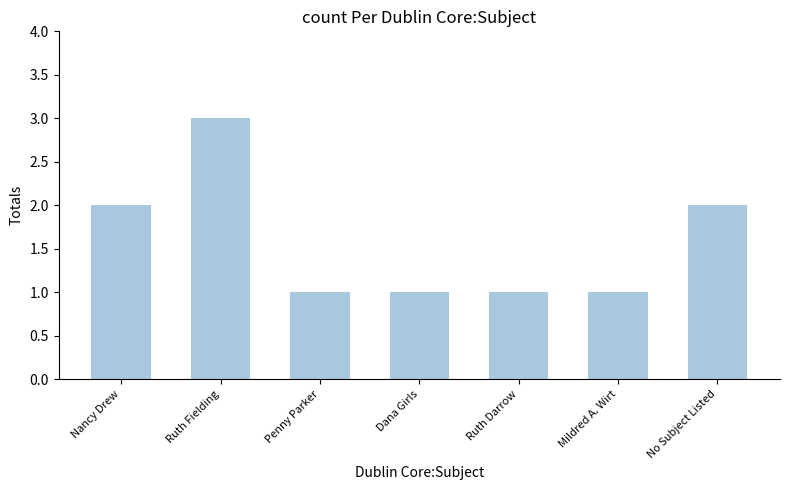

What is the ratio of the value at No Subject Listed to the value at Ruth Fielding?

0.7